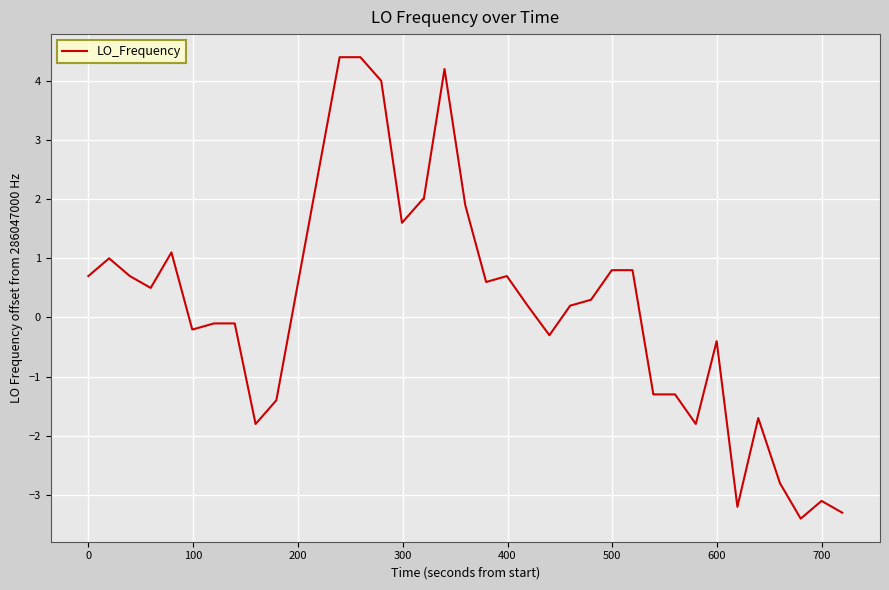

Reading left to right, what are all the values shown in this chart?

0.7	1.0	0.7	0.5	1.1	-0.2	-0.2	-0.1	-0.1	-1.8	-1.4	0.5	2.5	4.4	4.4	4.0	1.6	2.0	2.0	4.2	1.9	0.6	0.7	0.2	-0.3	0.2	0.3	0.8	0.8	-1.3	-1.3	-1.3	-1.8	-0.4	-3.2	-1.7	-2.8	-3.4	-3.1	-3.3